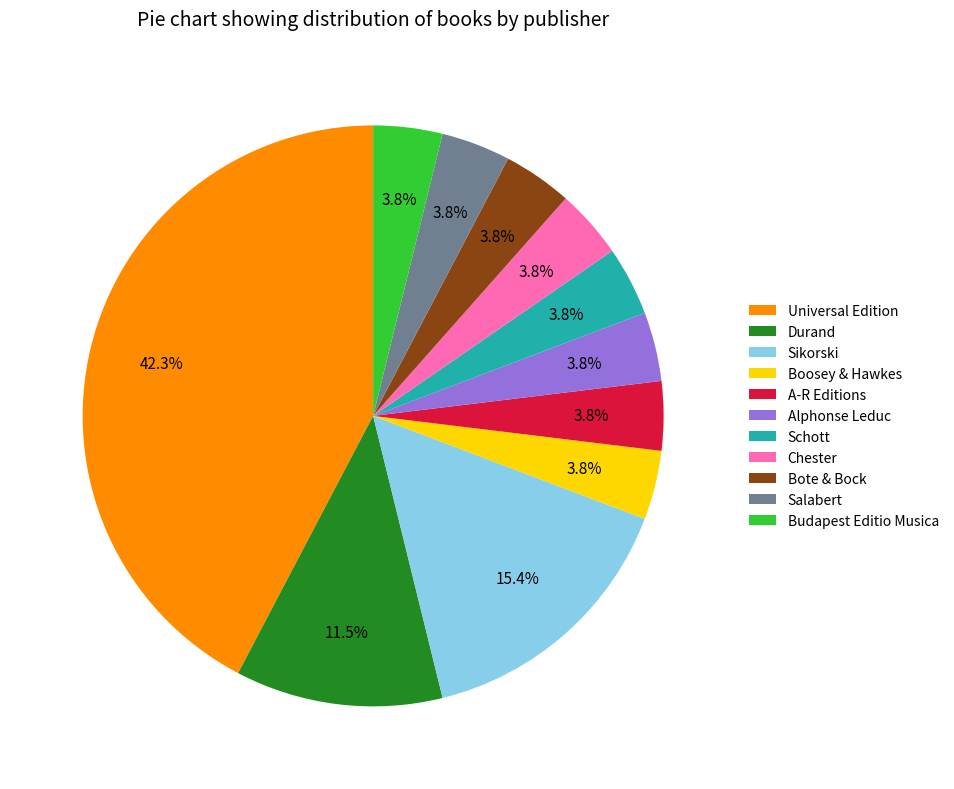

Which slice is the largest?

Universal Edition